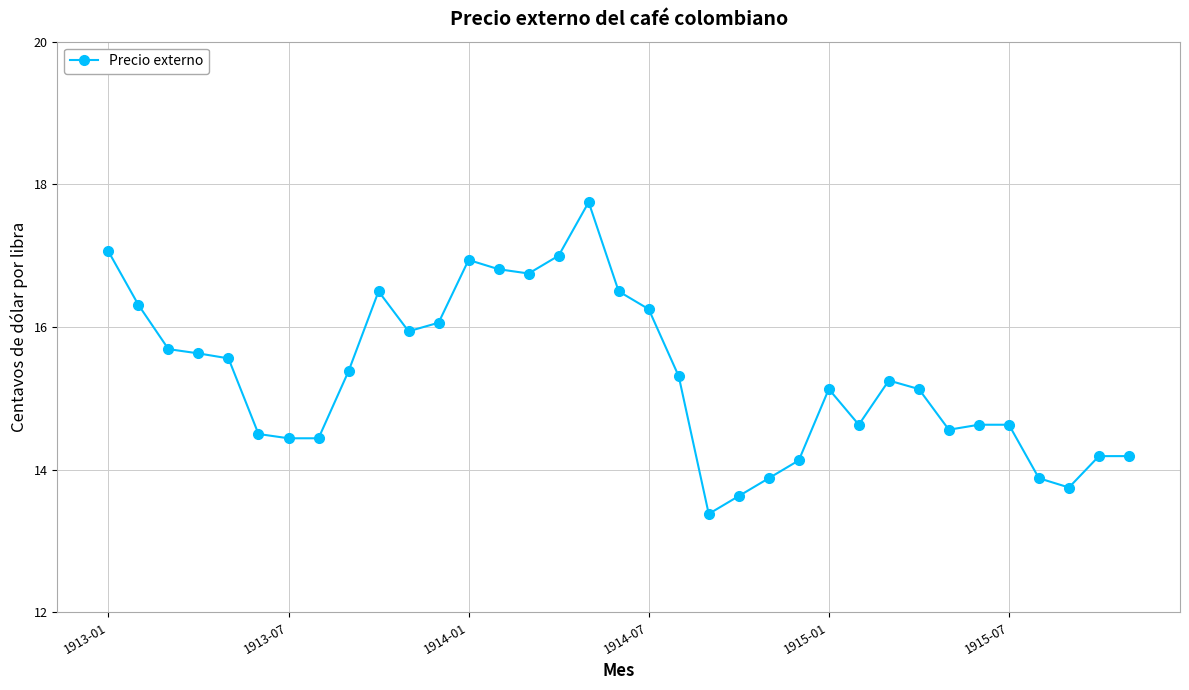

How many lines are shown in the chart?

1